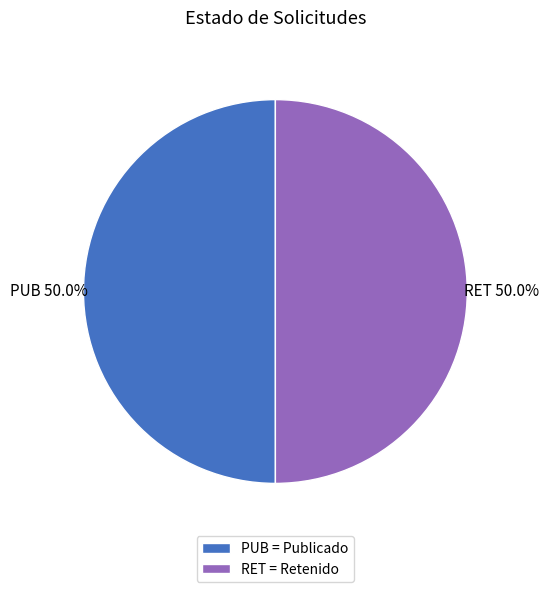

What percentage is the PUB slice, to the nearest percent?

50%